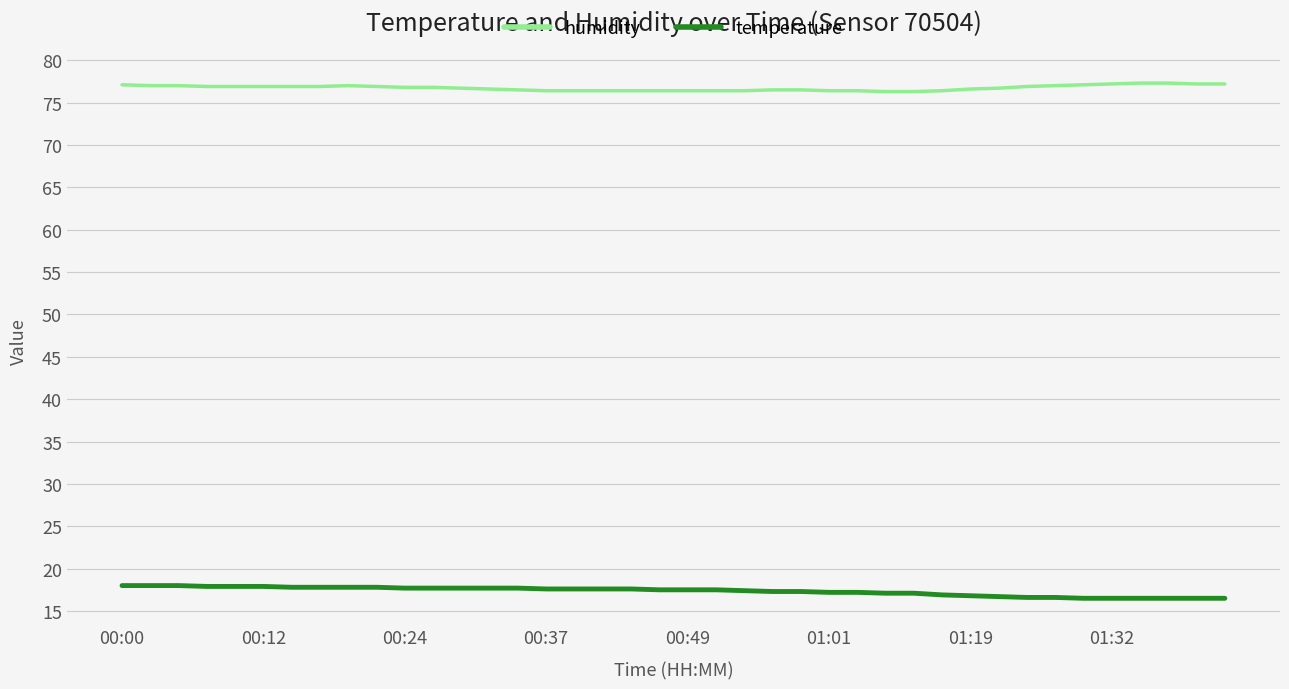

What is the smallest value displayed?

16.5